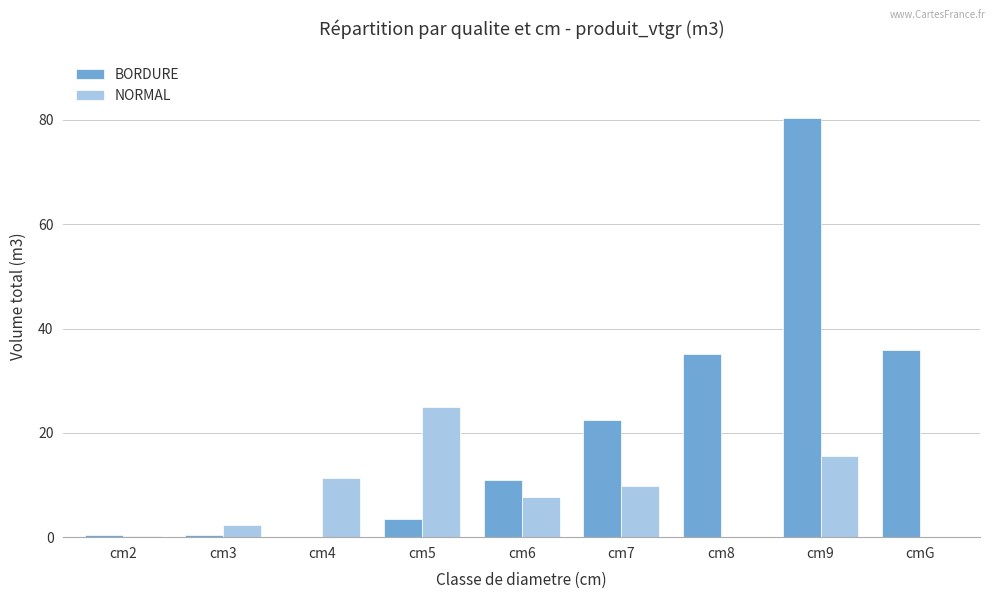

What is the sum of the NORMAL values at cm3 and cm4?

13.8